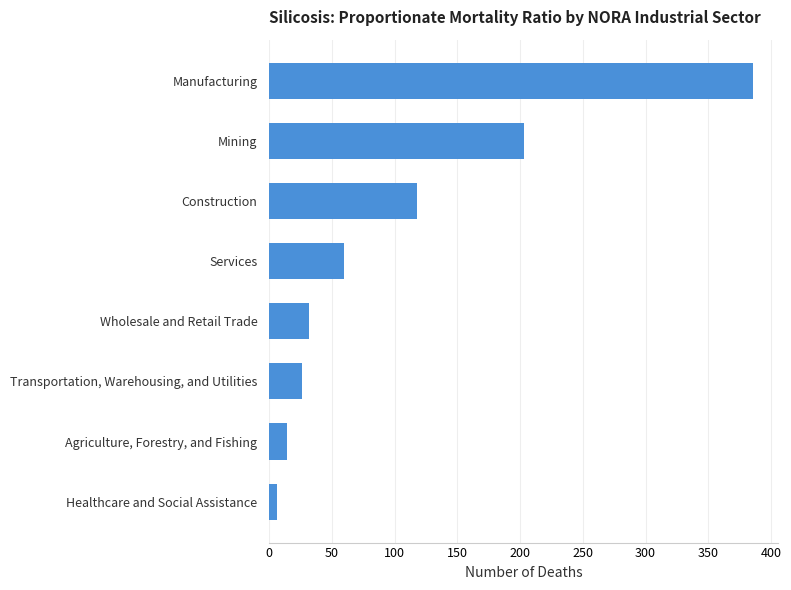

The chart shows a value of 75 at Mining. True or false?

False